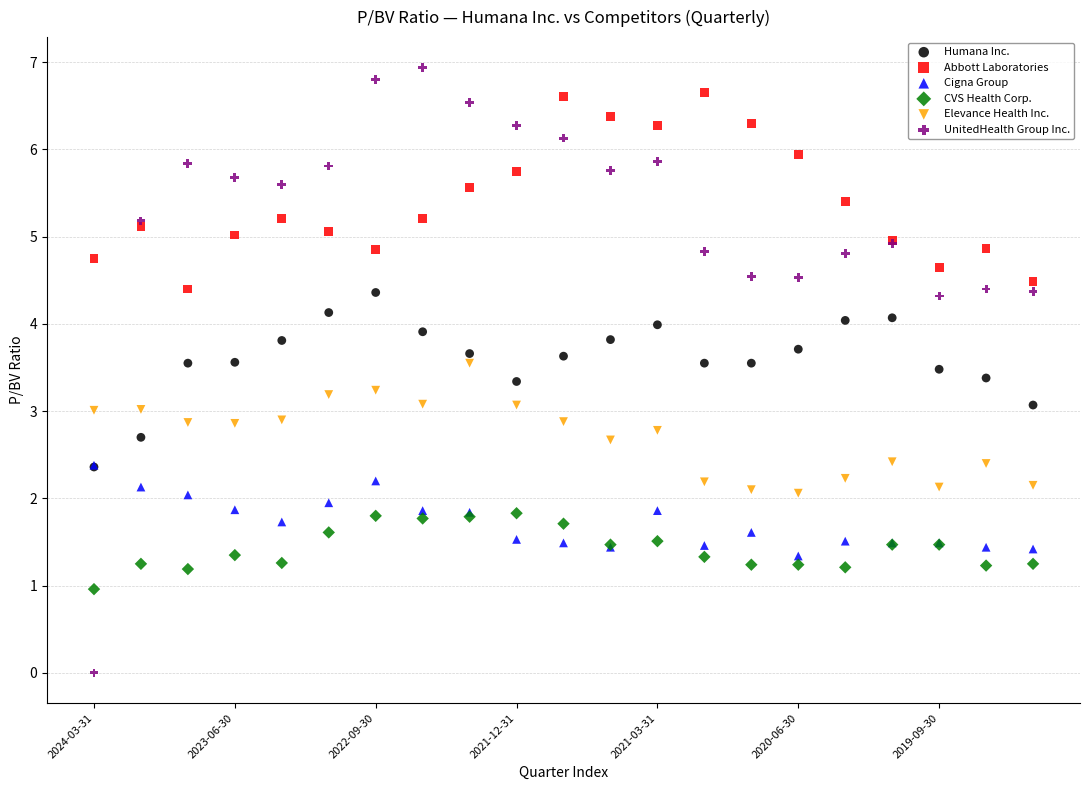

Which series has the widest spread of Y values?

UnitedHealth Group Inc.